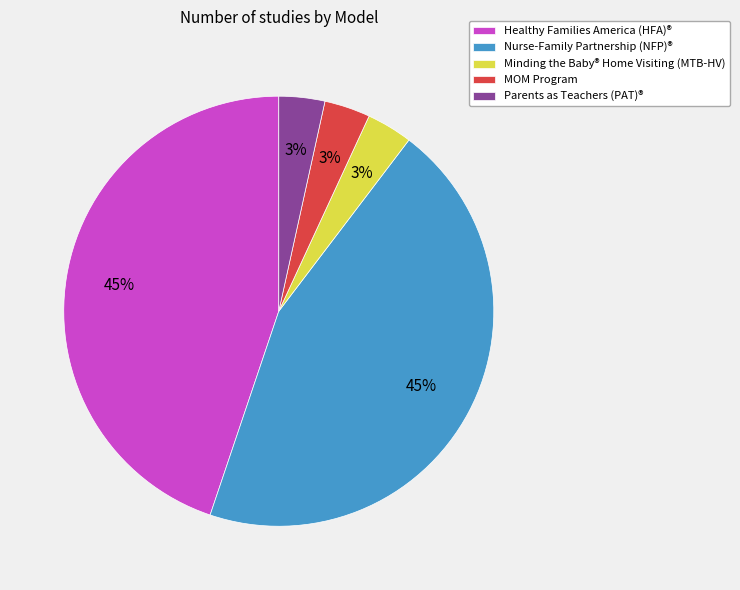

To the nearest percent, what percentage of the pie is Parents as Teachers (PAT)®?

3%